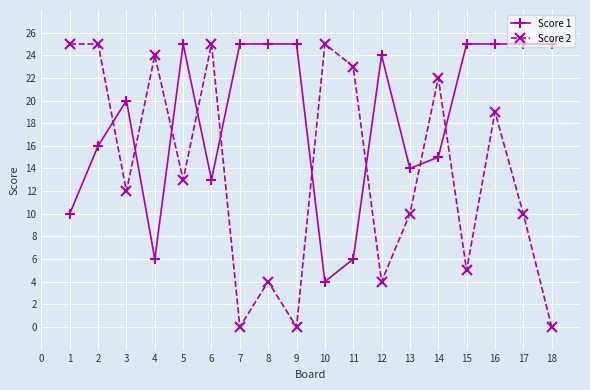

How many times do Score 1 and Score 2 cross each other?

9